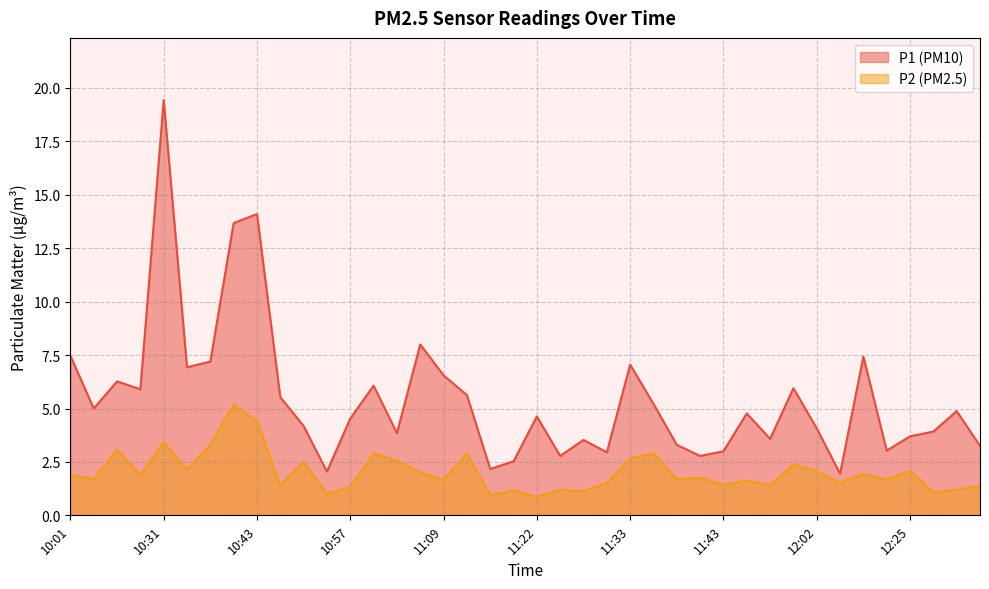

Which category has the highest value in the P1 series?

10:31